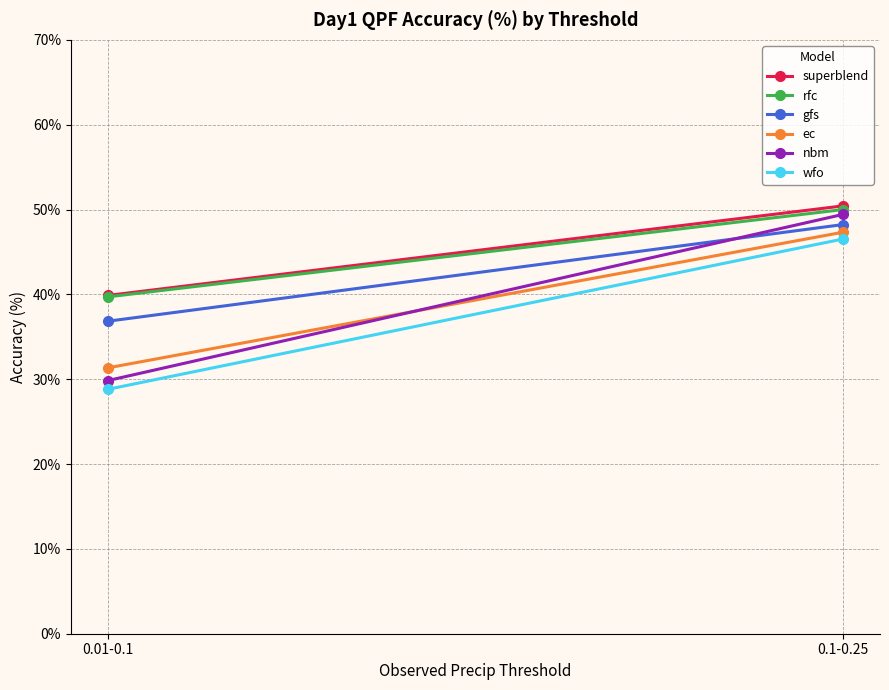

What is the difference between the gfs values at 0.01-0.1 and 0.1-0.25?

11.4